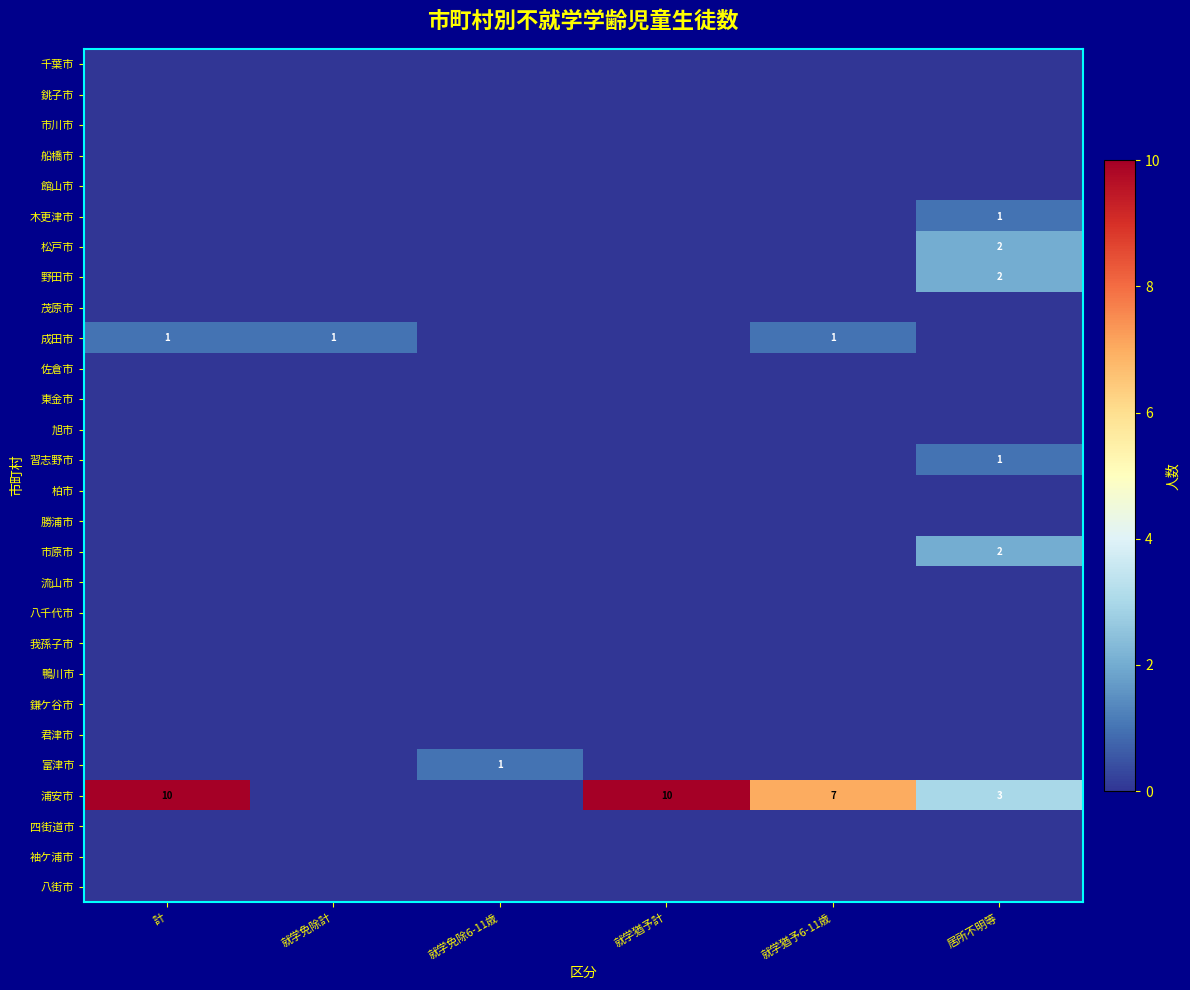

The value of 成田市 at 就学猶予6-11歳 is 2. True or false?

False